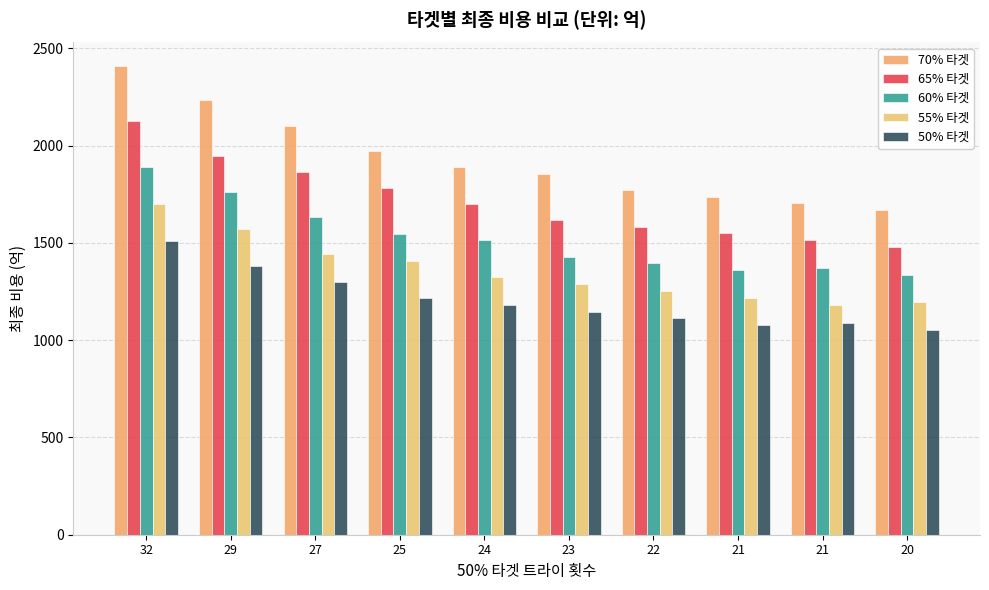

Rank the categories by 60% 타겟 value from highest to lowest.

32, 29, 27, 25, 24, 23, 22, 21, 21, 20